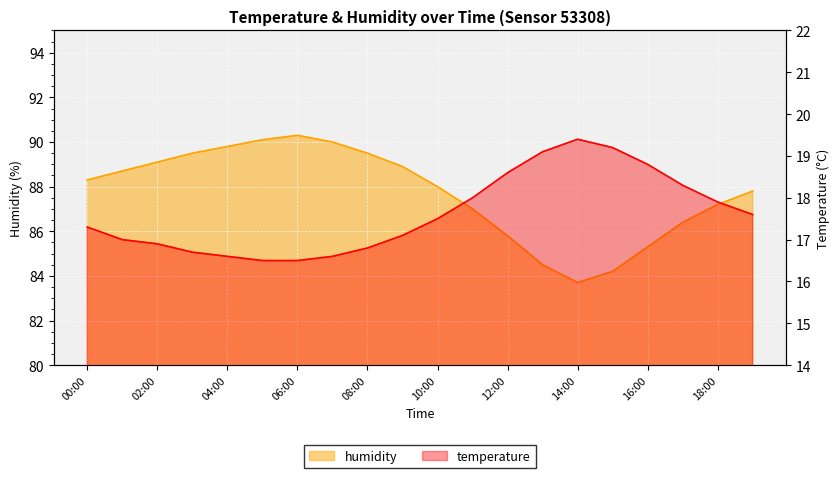

List the series in order of their peak value, highest first.

humidity, temperature